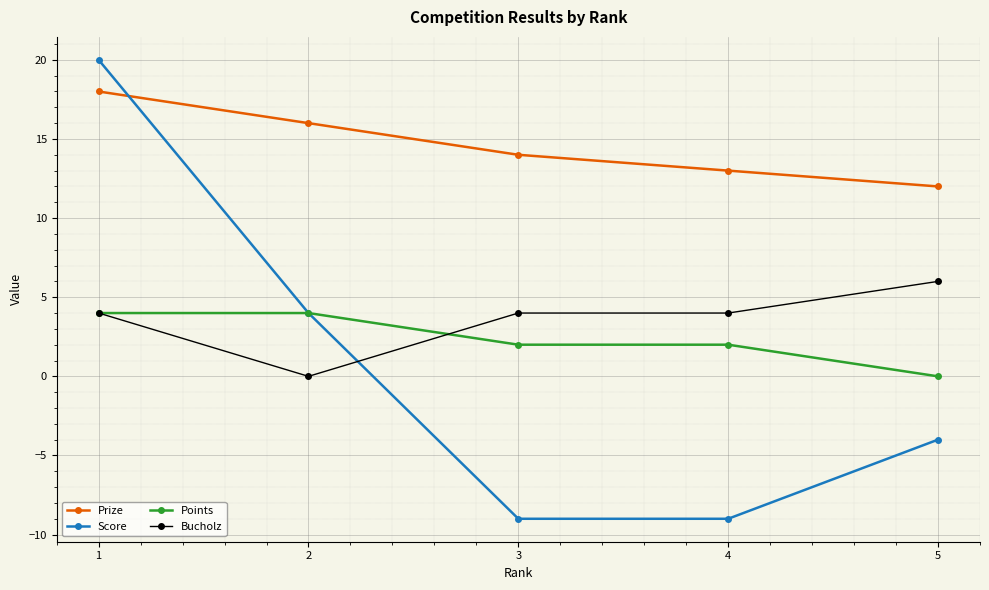

True or false: Bucholz and Prize intersect in this chart.

False